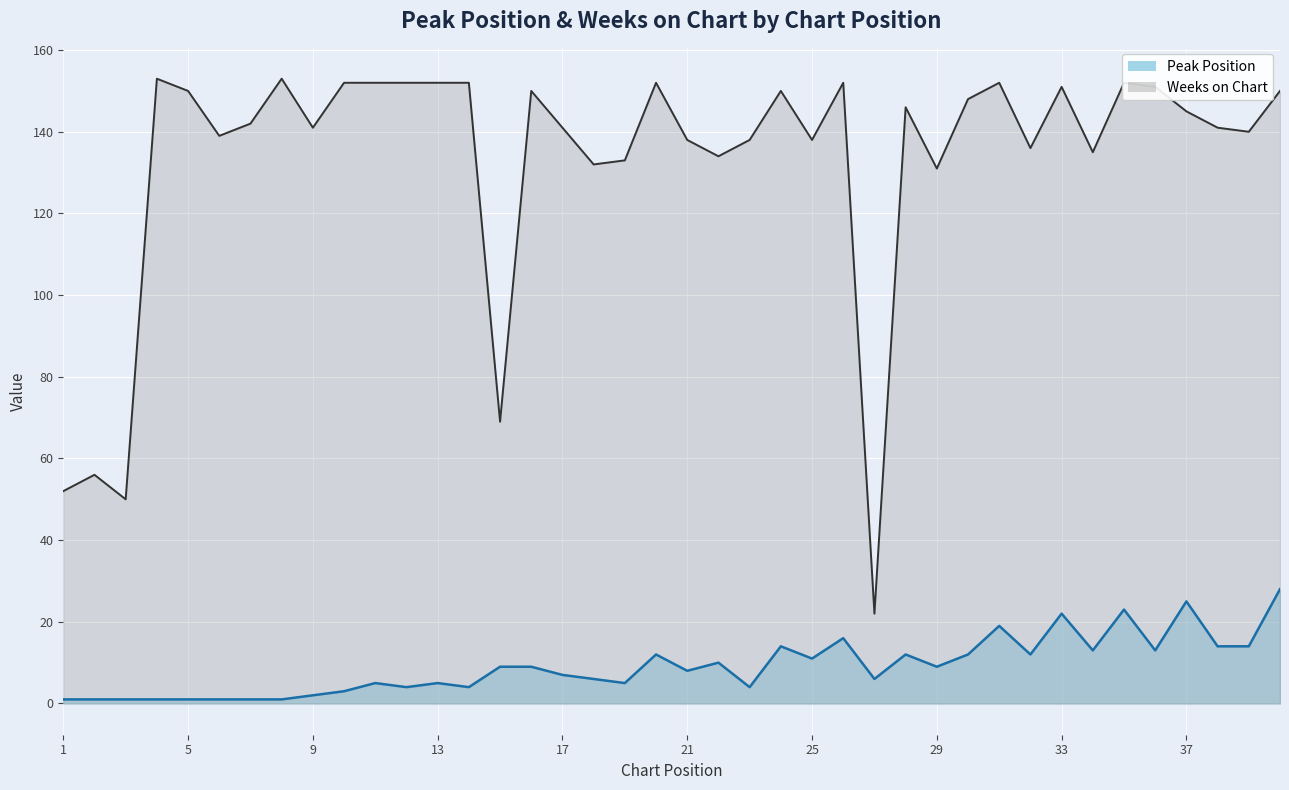

How many lines are shown in the chart?

2